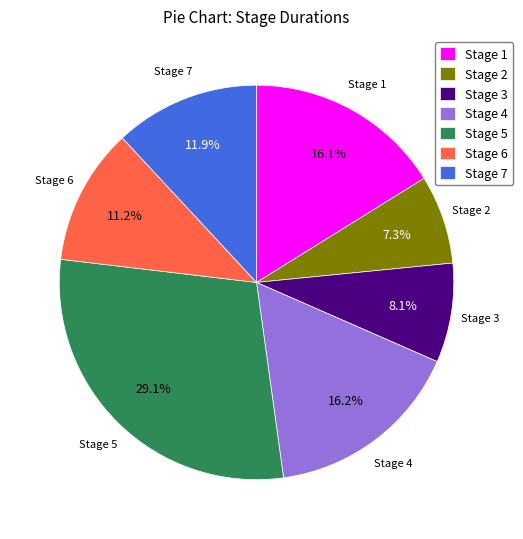

Combined, do Stage 5 and Stage 4 account for over 50%?

No